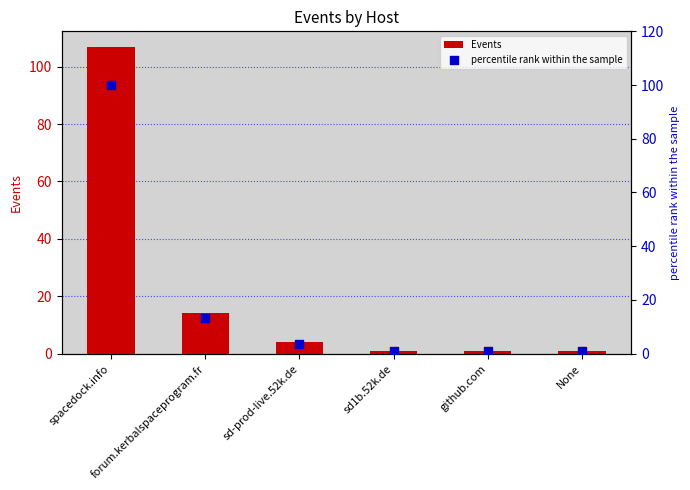

Is the value of percentile rank within the sample at spacedock.info greater than the value of Events at sd1b.52k.de?

Yes